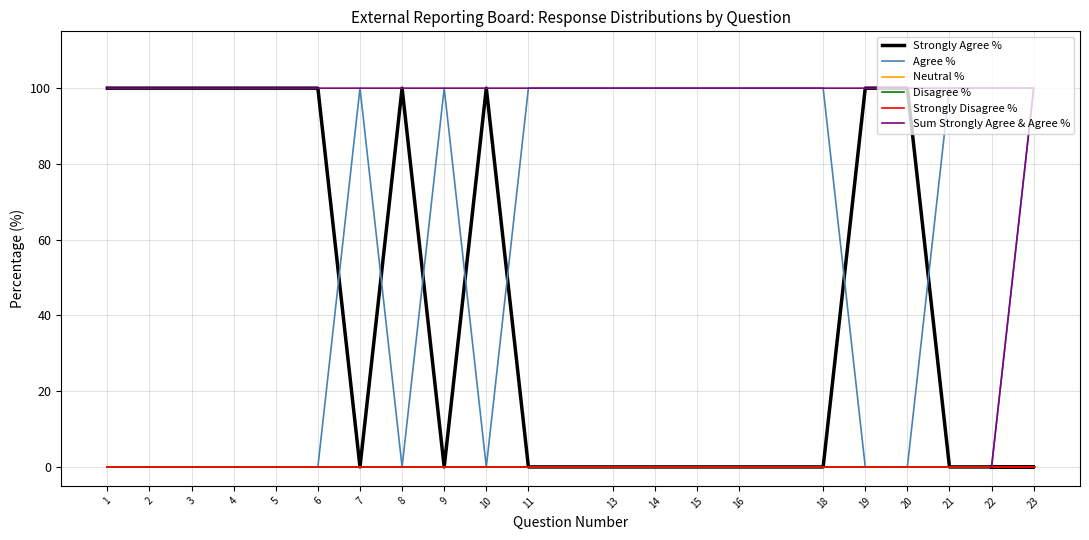

Count the Strongly Agree % values in the range 0 to 100.

21